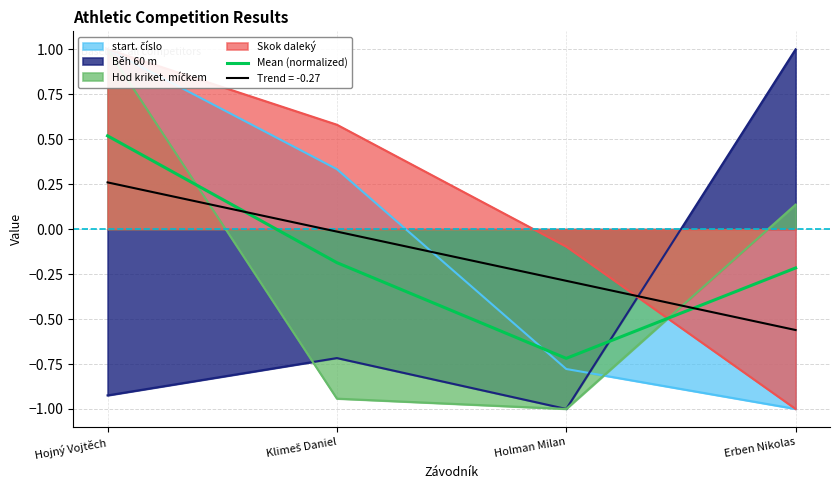

How many values exceed 0?

1